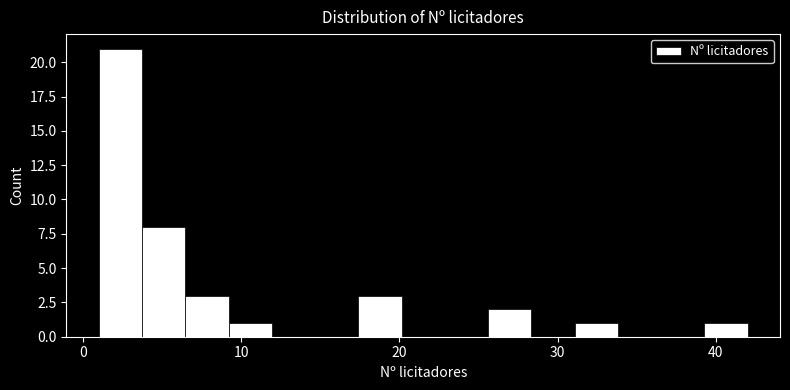

Read against the x-axis, roughly where is the centre of the tallest bar?

2